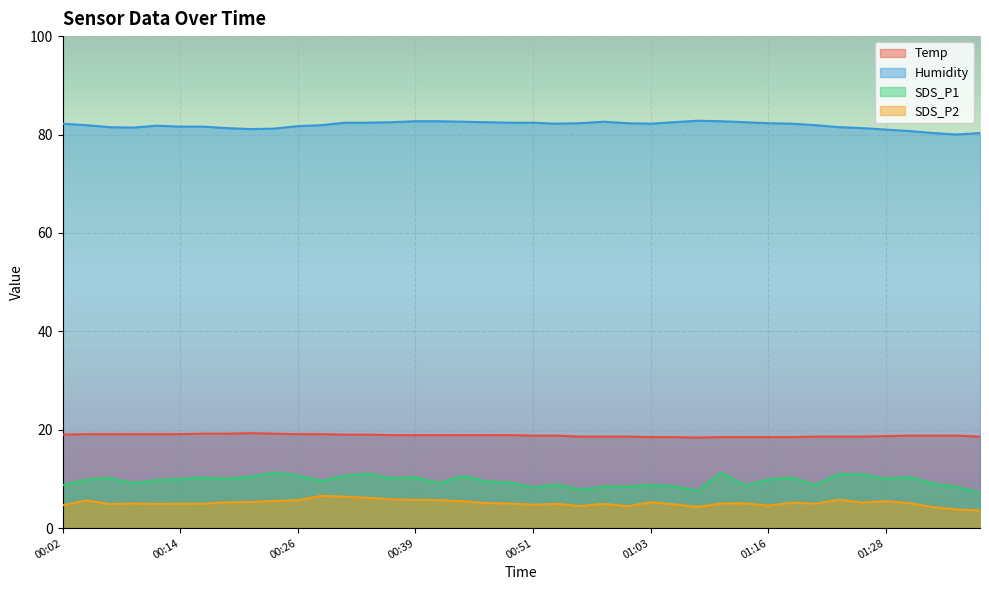

Which series changed the most between 00:44 and 01:21?

SDS_P1